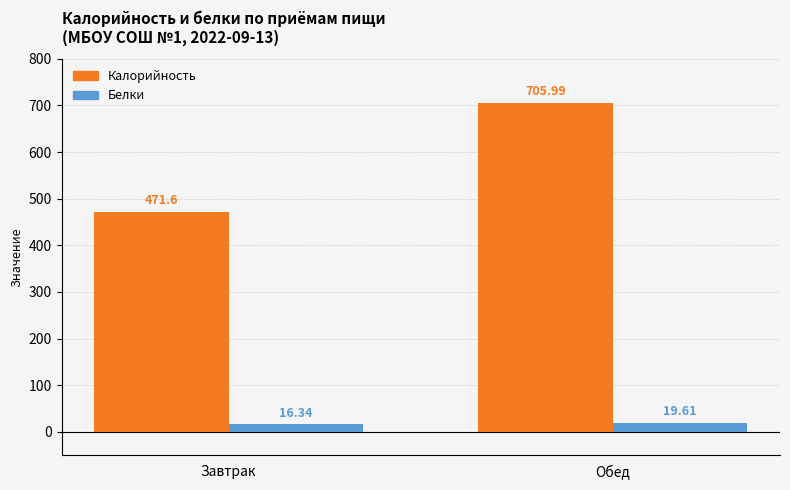

Reading right to left, extract all data points from this chart.

Калорийность: 706.0	471.6
Белки: 19.6	16.3